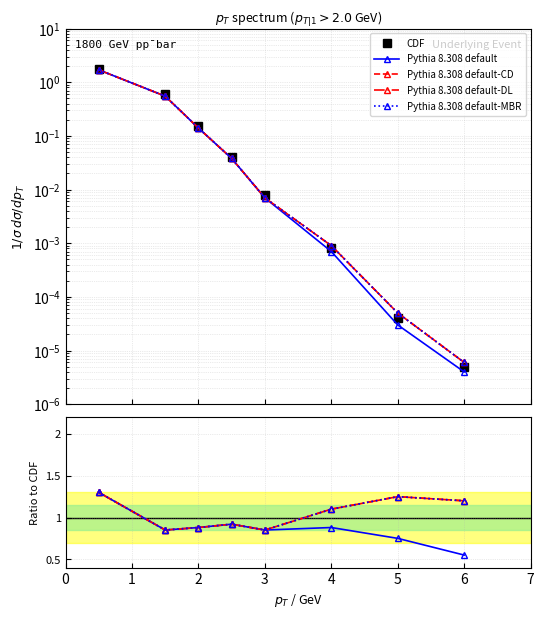

Which series has the largest range (max minus min)?

CDF